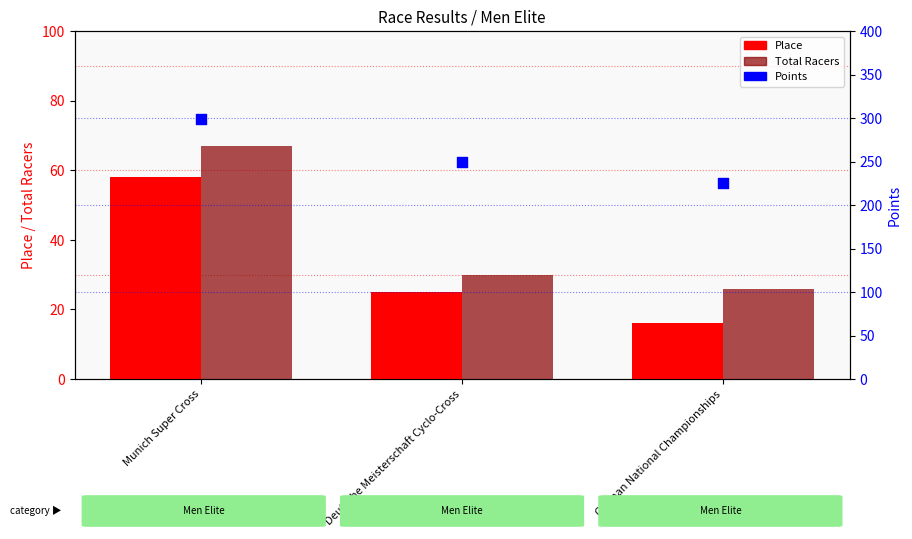

At how many categories does at least one series exceed 191?

3